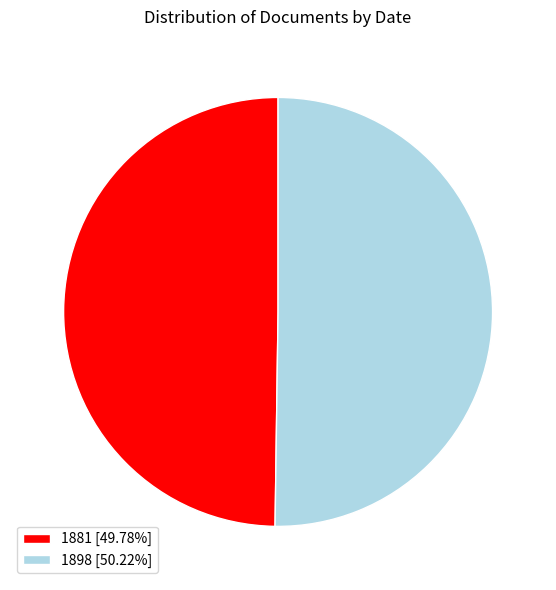

Count the number of slices in the pie.

2